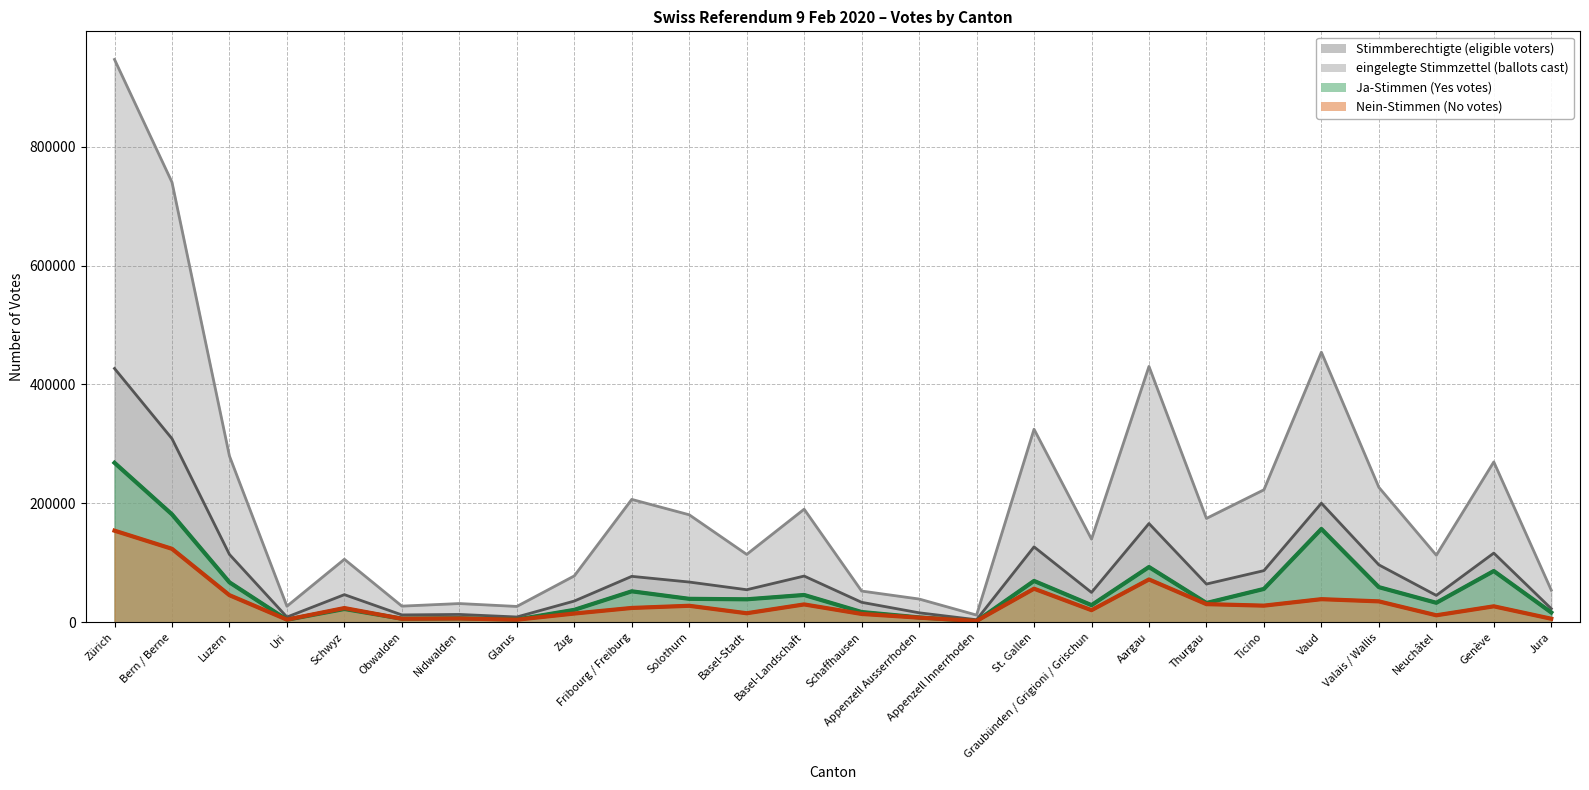

What is the difference between the Ja-Stimmen values at Graubünden / Grigioni / Grischun and Jura?

12352